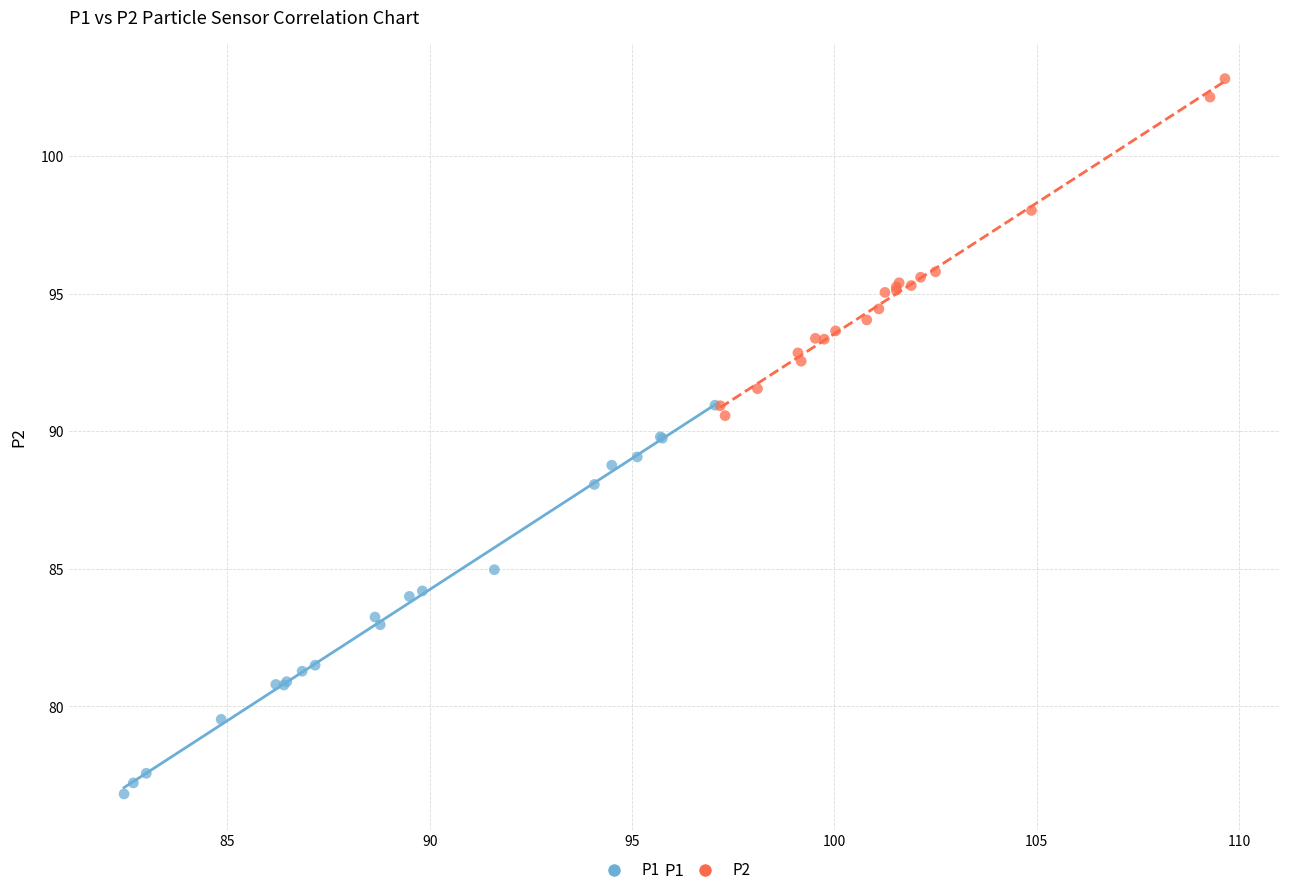

Which series reaches the maximum Y coordinate?

P2